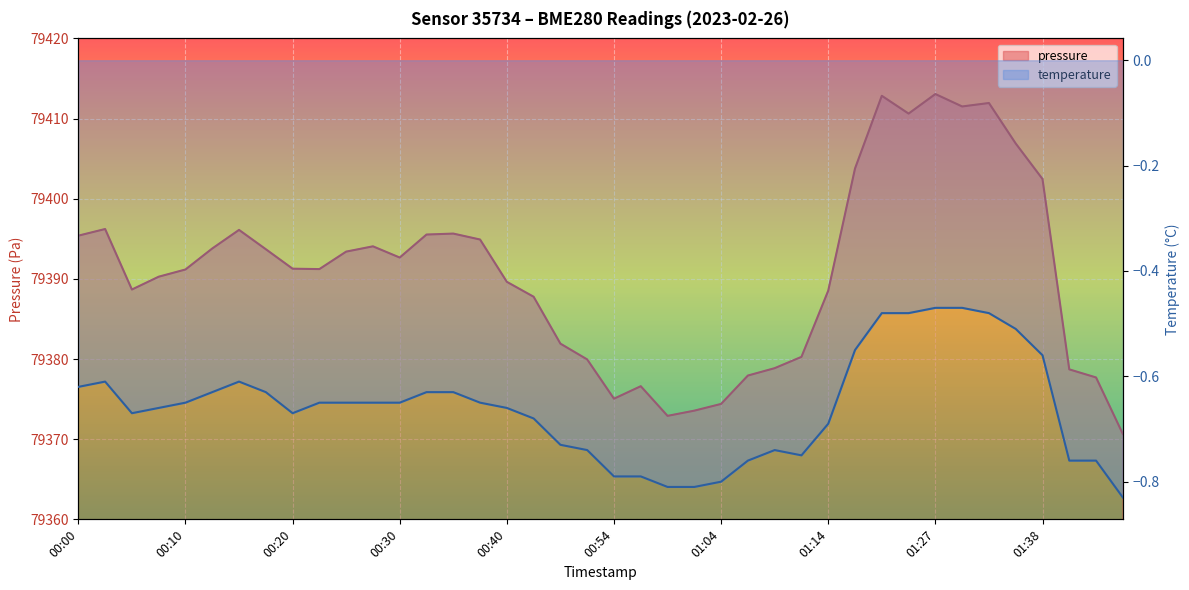

In pressure, how many points are lower than both neighbors (excluding endpoints)?

7